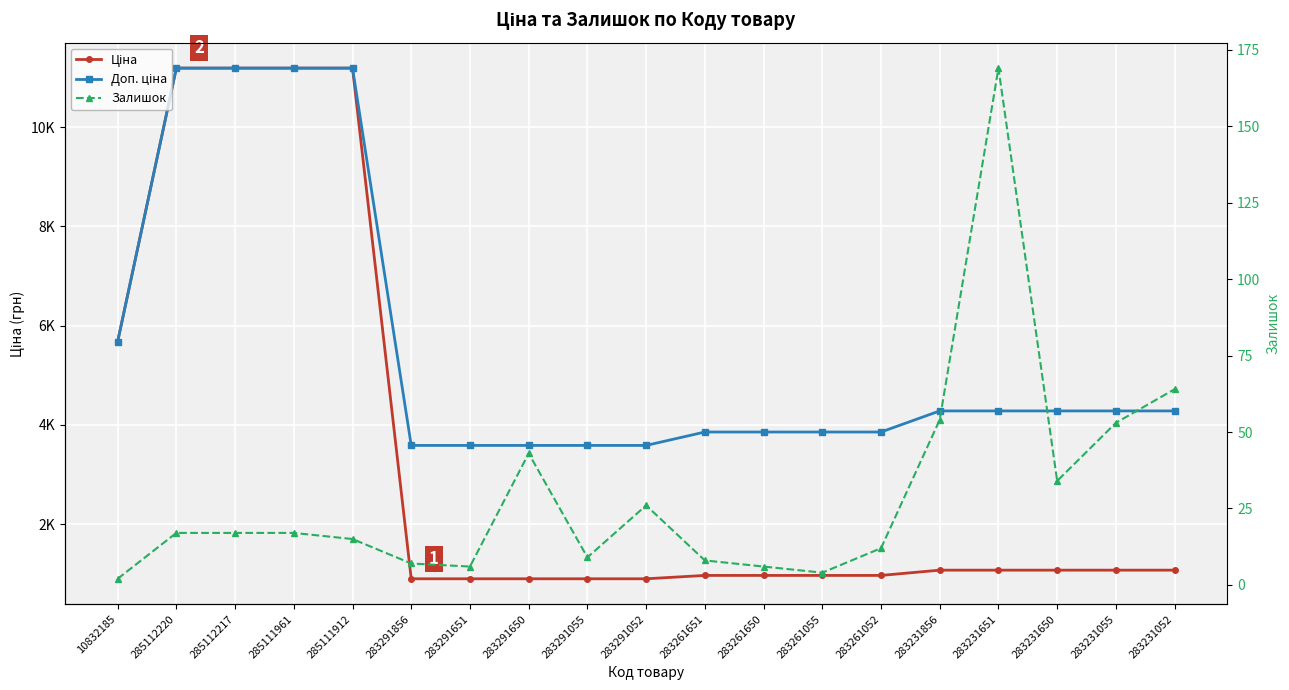

Reading left to right, extract all data points from this chart.

Ціна: 5673.8	11188.2	11188.2	11188.2	11188.2	895.9	895.9	895.9	895.9	895.9	963.5	963.5	963.5	963.5	1069.8	1069.8	1069.8	1069.8	1069.8
Доп. ціна: 5673.8	11188.2	11188.2	11188.2	11188.2	3583.6	3583.6	3583.6	3583.6	3583.6	3854.0	3854.0	3854.0	3854.0	4279.1	4279.1	4279.1	4279.1	4279.1
Залишок: 2.0	17.0	17.0	17.0	15.0	7.0	6.0	43.0	9.0	26.0	8.0	6.0	4.0	12.0	54.0	169.0	34.0	53.0	64.0